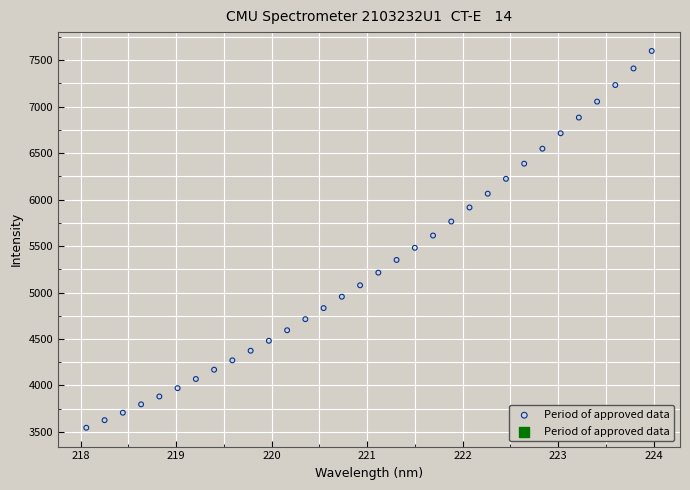

What is the range of Y values (max minus min)?

4054.2